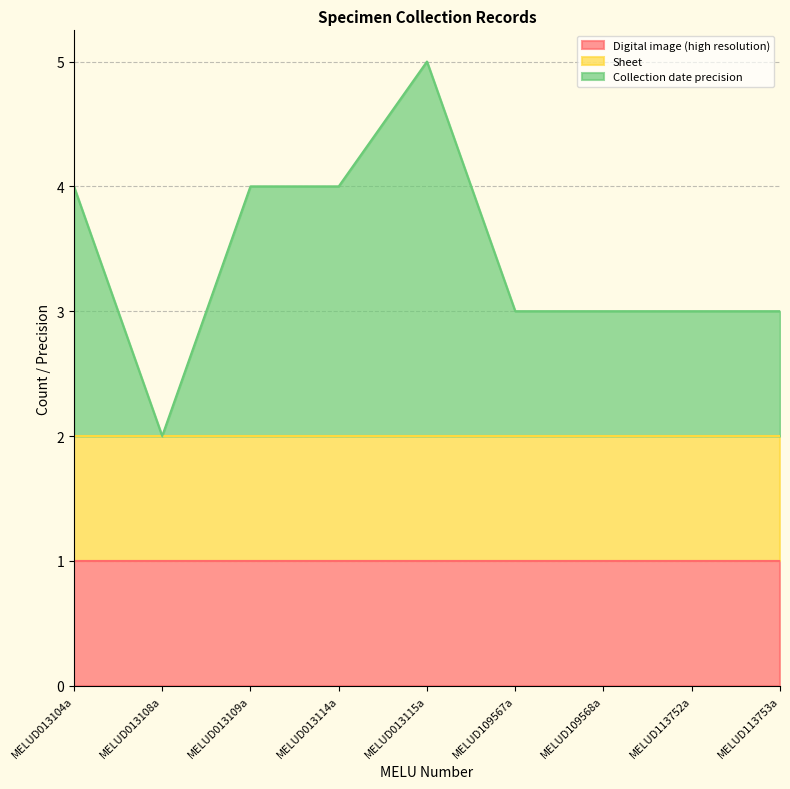

Which series has the largest range (max minus min)?

Collection date precision